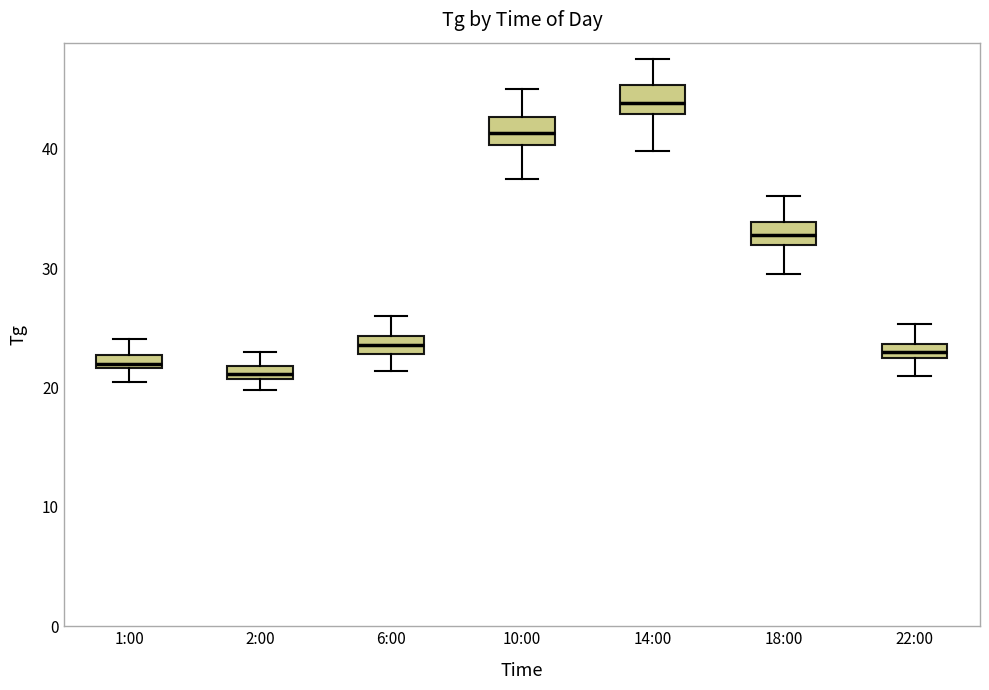

Where is the lower edge of the box for 1:00 on the y-axis? The values are not printed on the chart, so give them approximately, as read against the axis.

22